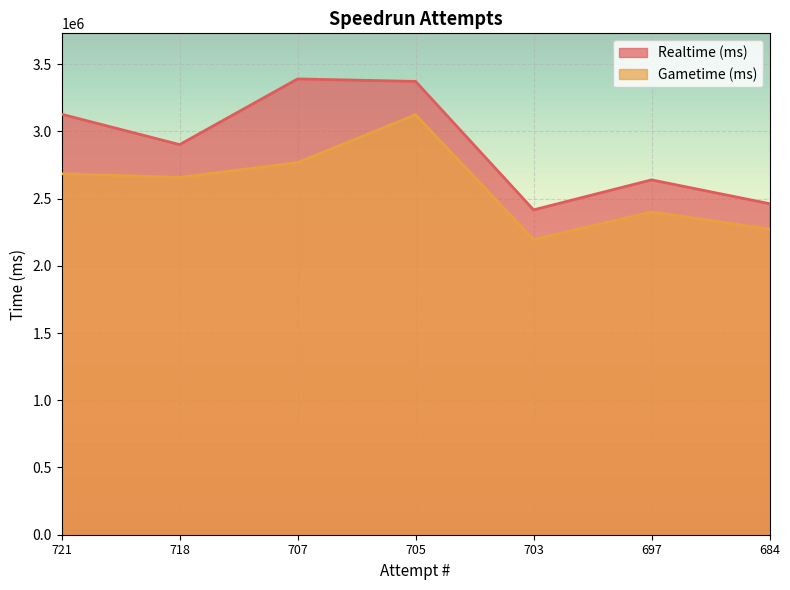

Between 707 and 697, which is larger?

707